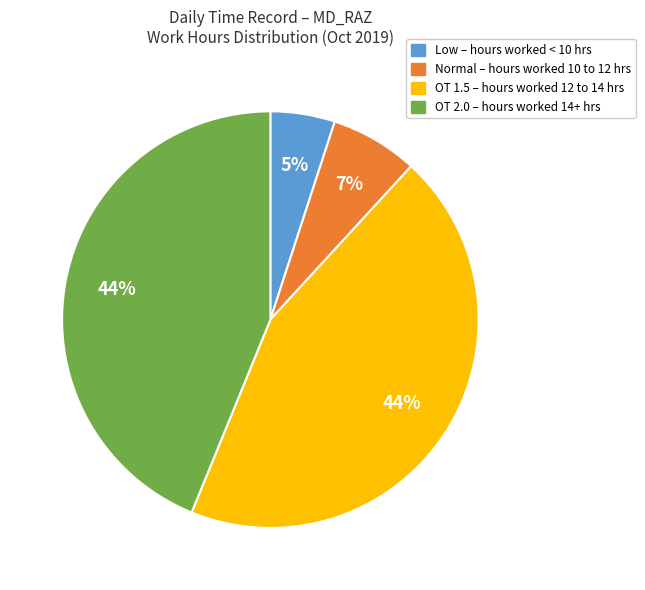

Is there a majority slice in this chart?

No